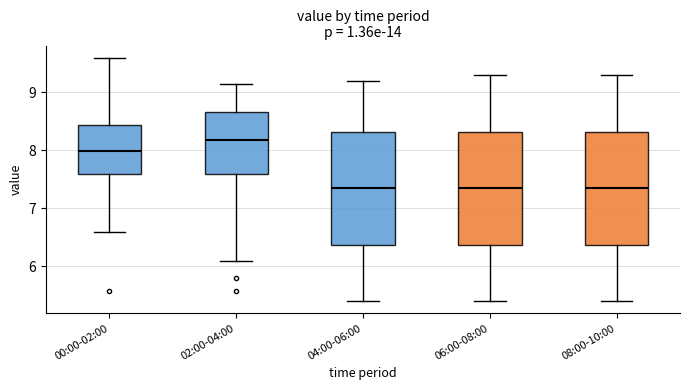

Reading left to right, transcribe this box plot: for each box, give where its median line is, the range the box spans, and where its two whiskers end, as read against the y-axis. The values are not printed on the chart, so give them approximately, as read against the axis.

00:00-02:00: median 8.0, box 7.6 to 8.4, whiskers 6.6 to 9.6
02:00-04:00: median 8.2, box 7.6 to 8.7, whiskers 6.1 to 9.2
04:00-06:00: median 7.4, box 6.4 to 8.3, whiskers 5.4 to 9.2
06:00-08:00: median 7.4, box 6.4 to 8.3, whiskers 5.4 to 9.3
08:00-10:00: median 7.4, box 6.4 to 8.3, whiskers 5.4 to 9.3